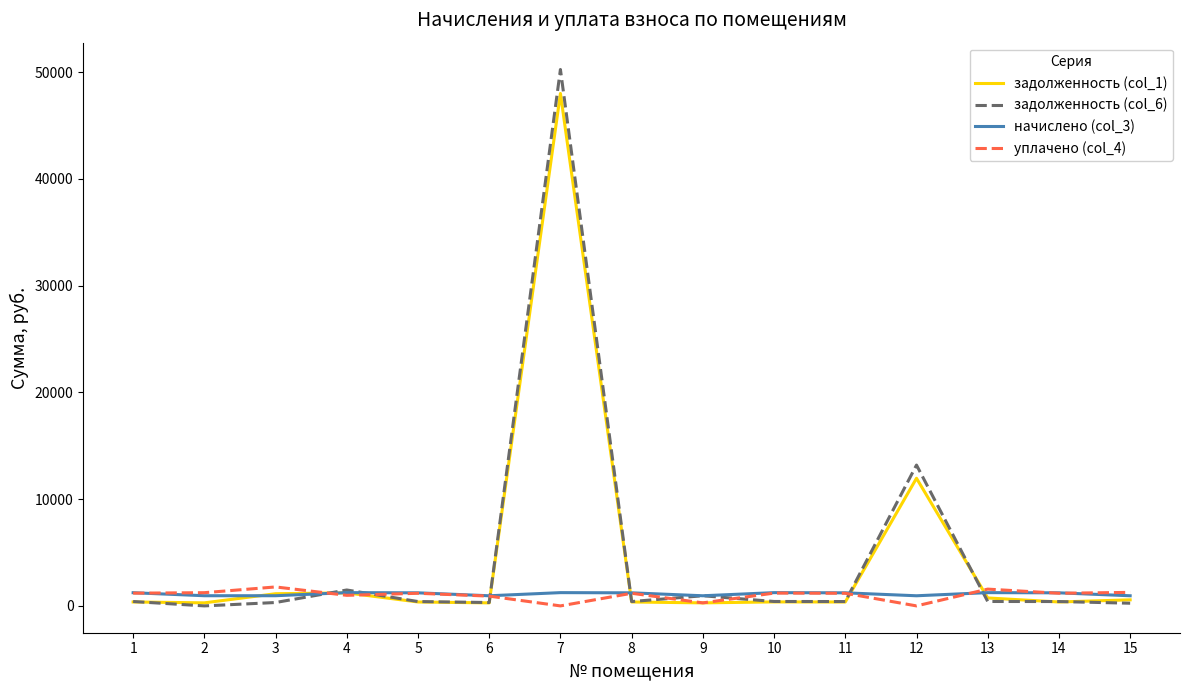

Which series has the largest range (max minus min)?

задолженность (col_6)